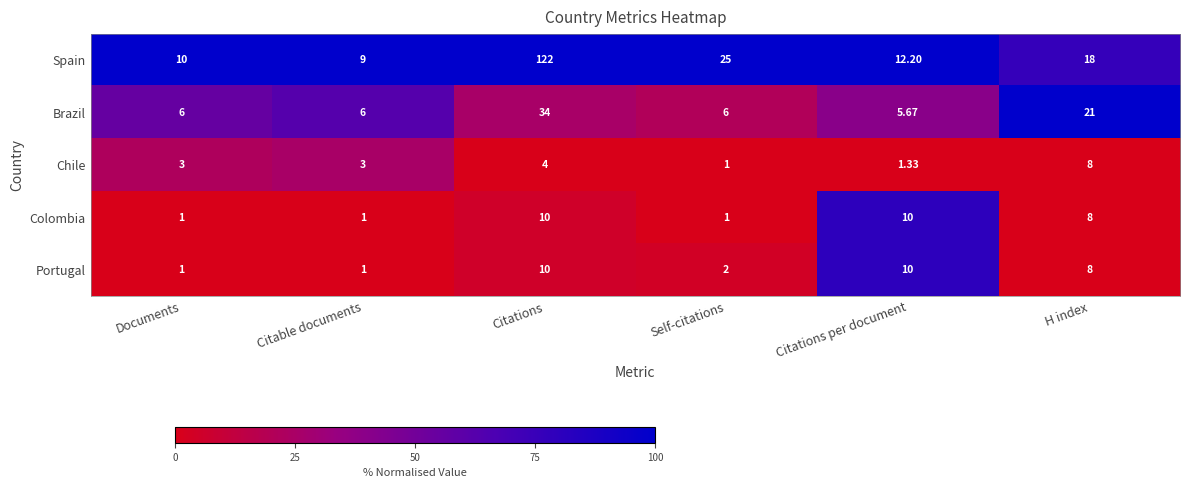

Which category has the lowest value in the Chile series?

Self-citations